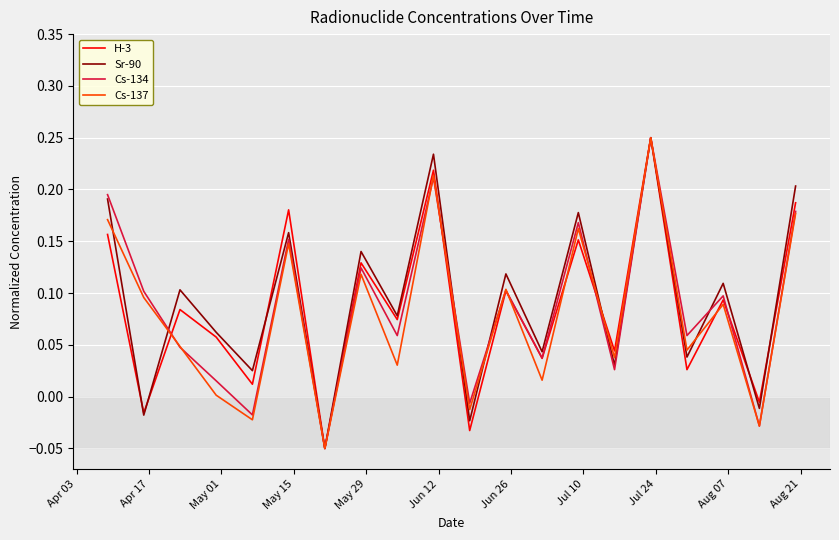

How many positive values does the Cs-134 series have?

16